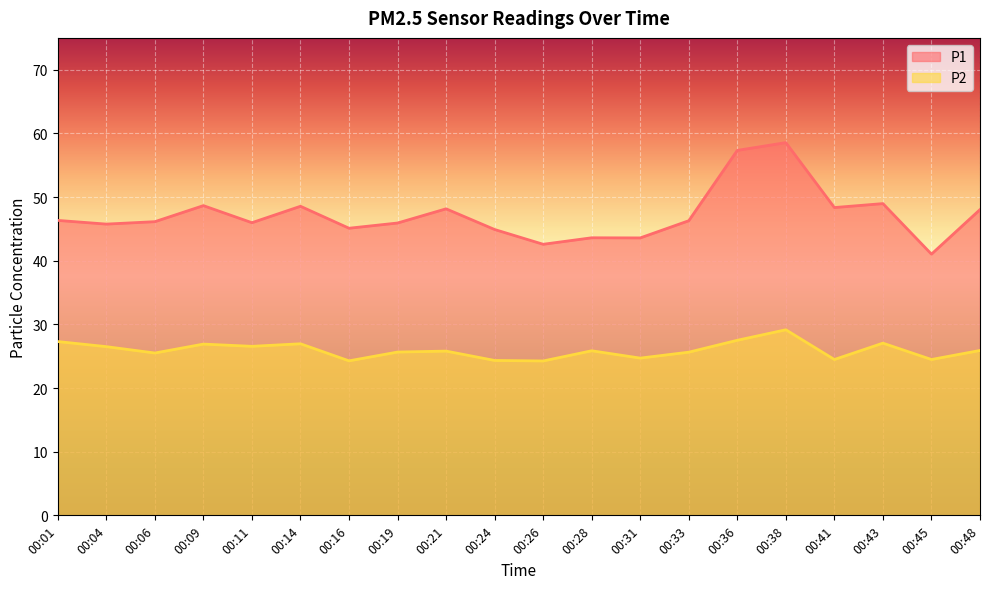

True or false: P2 has a value of 38.0 at 00:33.

False